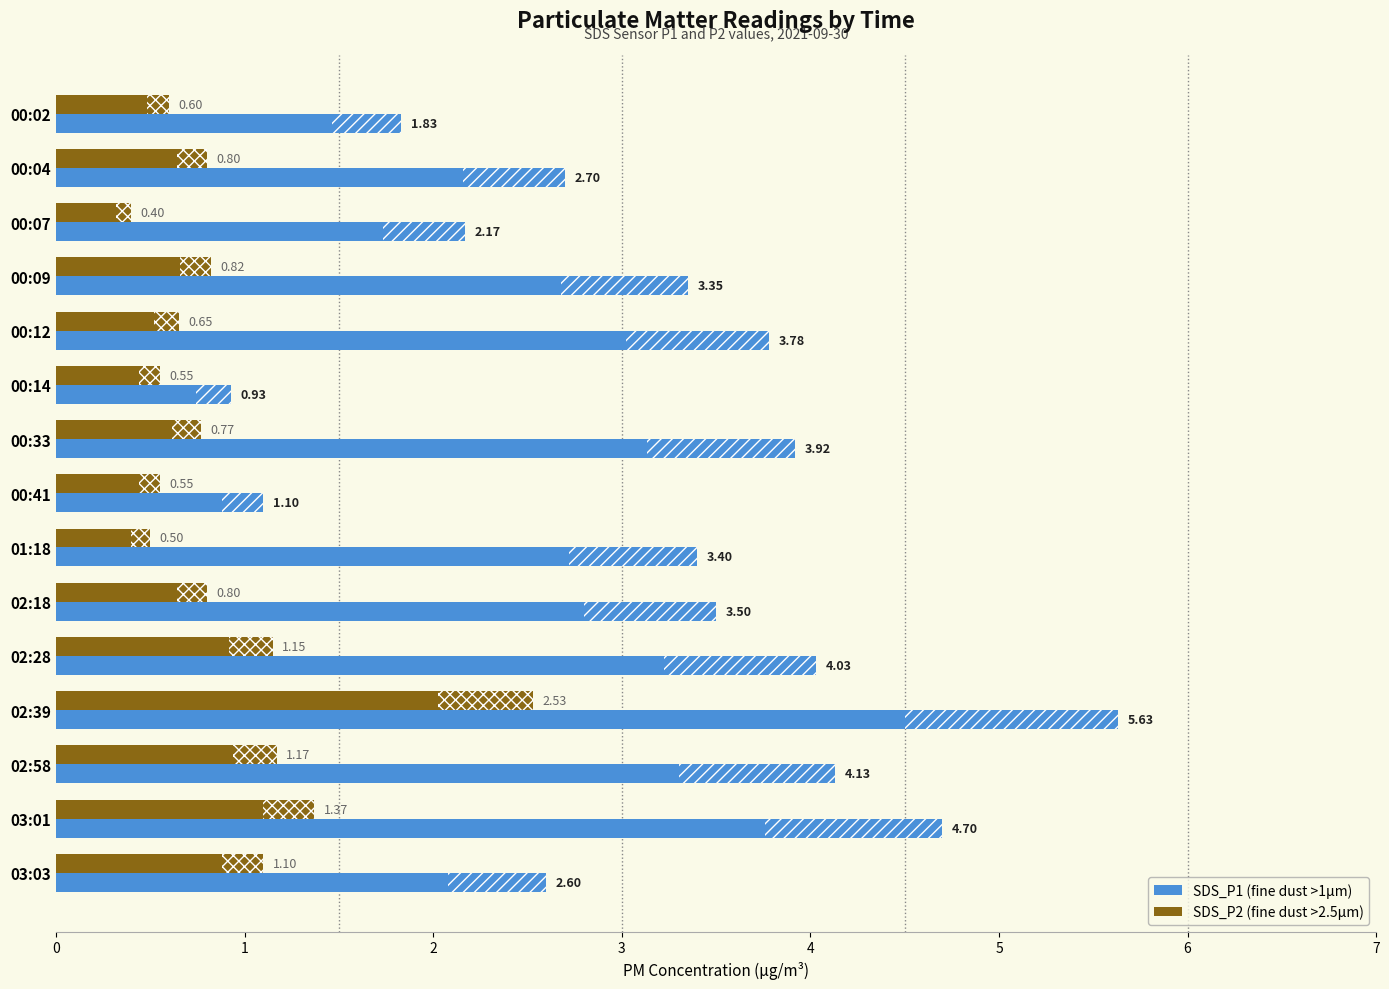

Is the value of SDS_P1 at 03:03 greater than the value of SDS_P2 at 00:02?

Yes